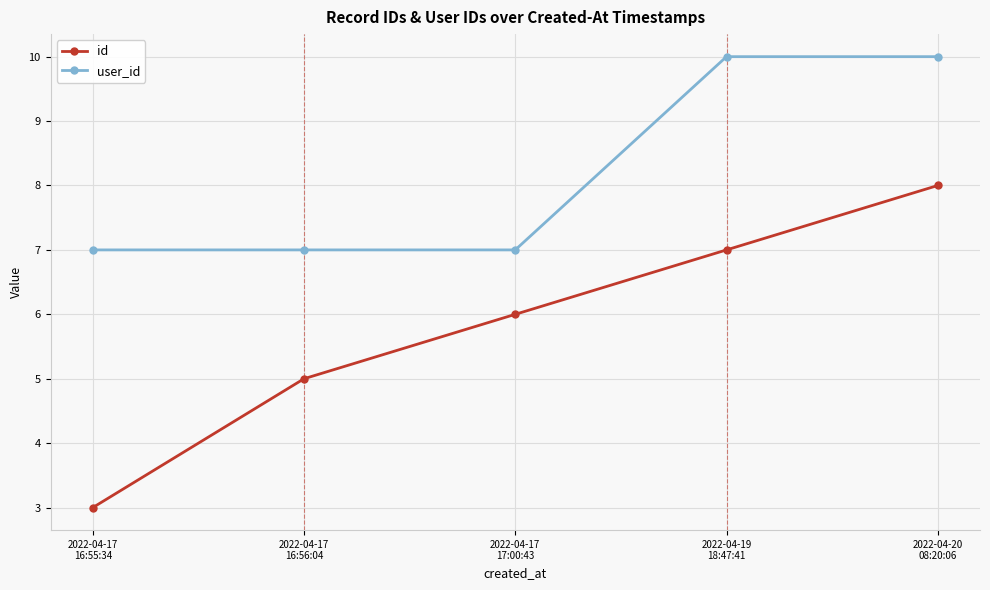

True or false: user_id and id intersect in this chart.

False